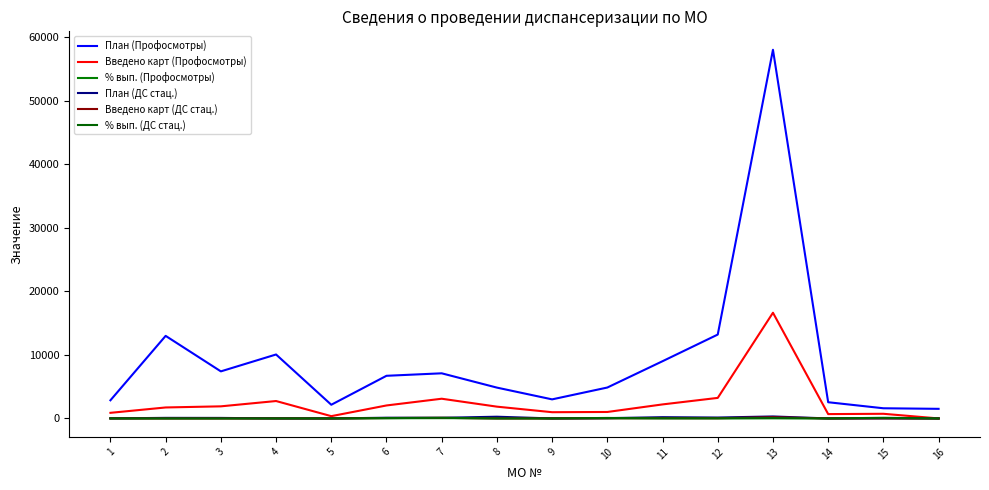

The value of План (Профосмотры) at 15 is 1600.0. True or false?

True